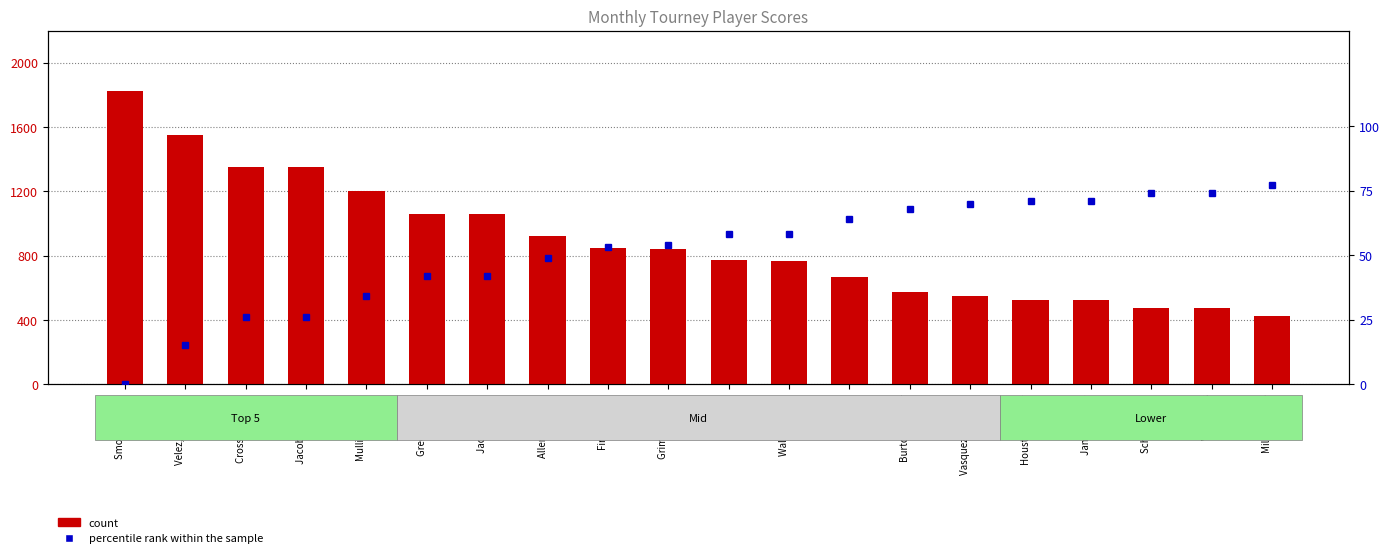

Reading left to right, extract all data points from this chart.

count: 1825	1550	1350	1350	1200	1060	1060	925	850	840	775	765	665	575	550	525	525	475	475	425
percentile rank within the sample: 0	15	26	26	34	42	42	49	53	54	58	58	64	68	70	71	71	74	74	77